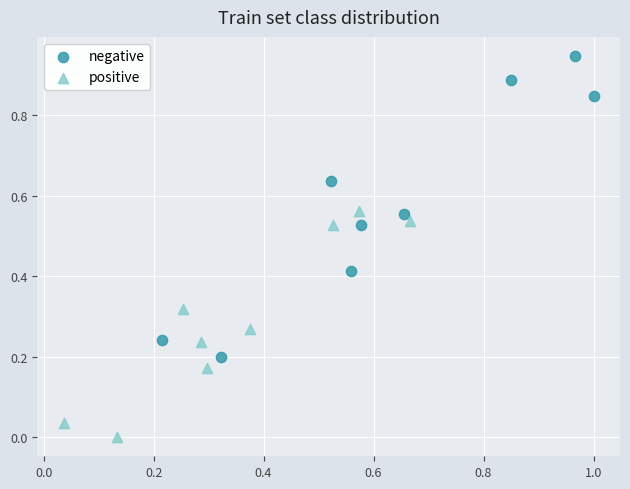

Which series contains the highest Y value?

negative